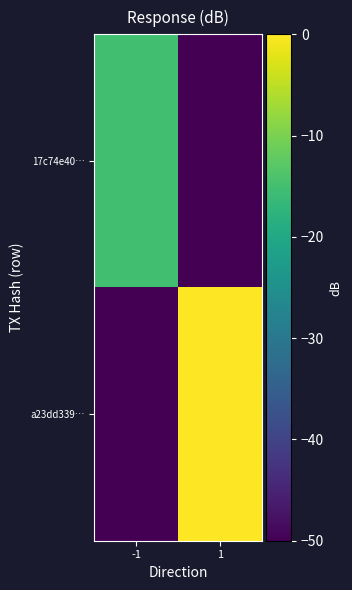

Reading left to right, extract all data points from this chart.

17c74e40…: -1=-15.1	1=-50.0
a23dd339…: -1=-50.0	1=0.0